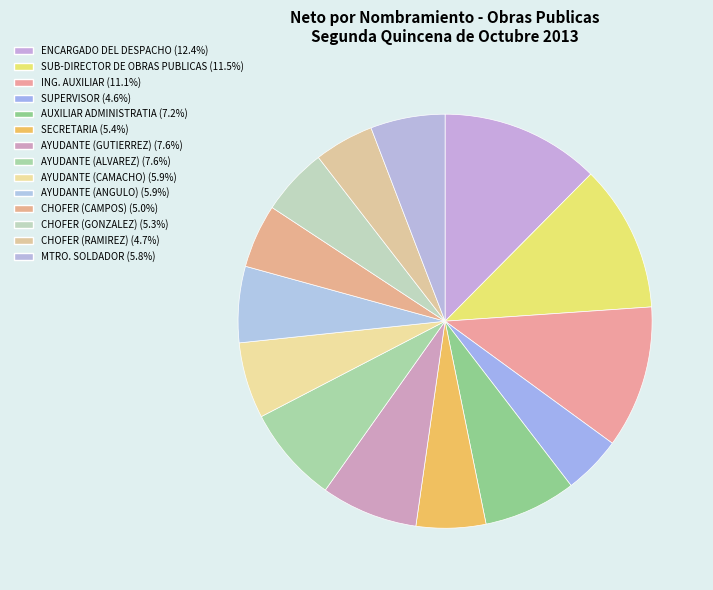

Is it true that AYUDANTE (CAMACHO) is 6% of the pie?

True